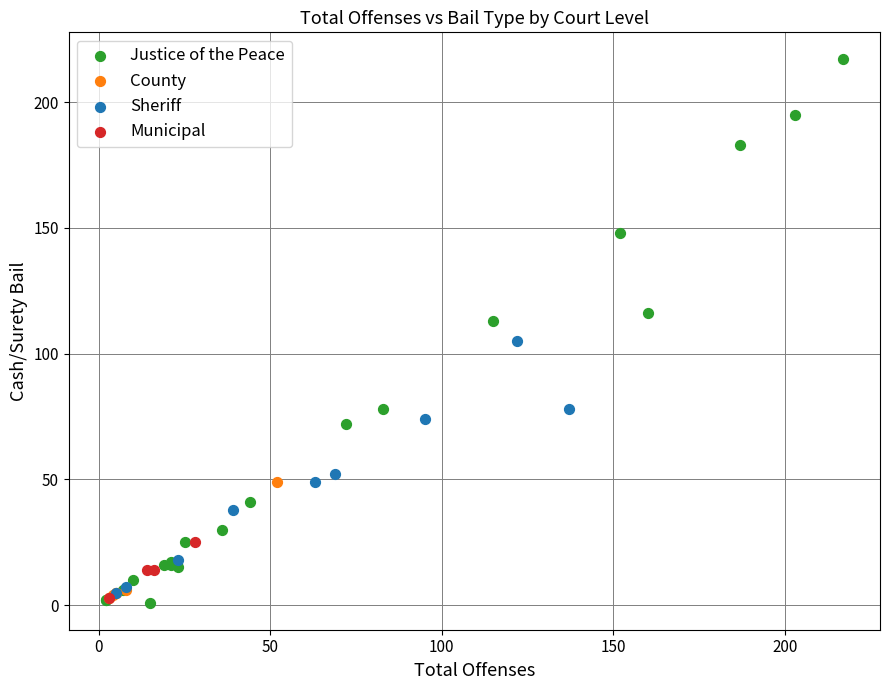

Which series contains the highest Y value?

Justice of the Peace